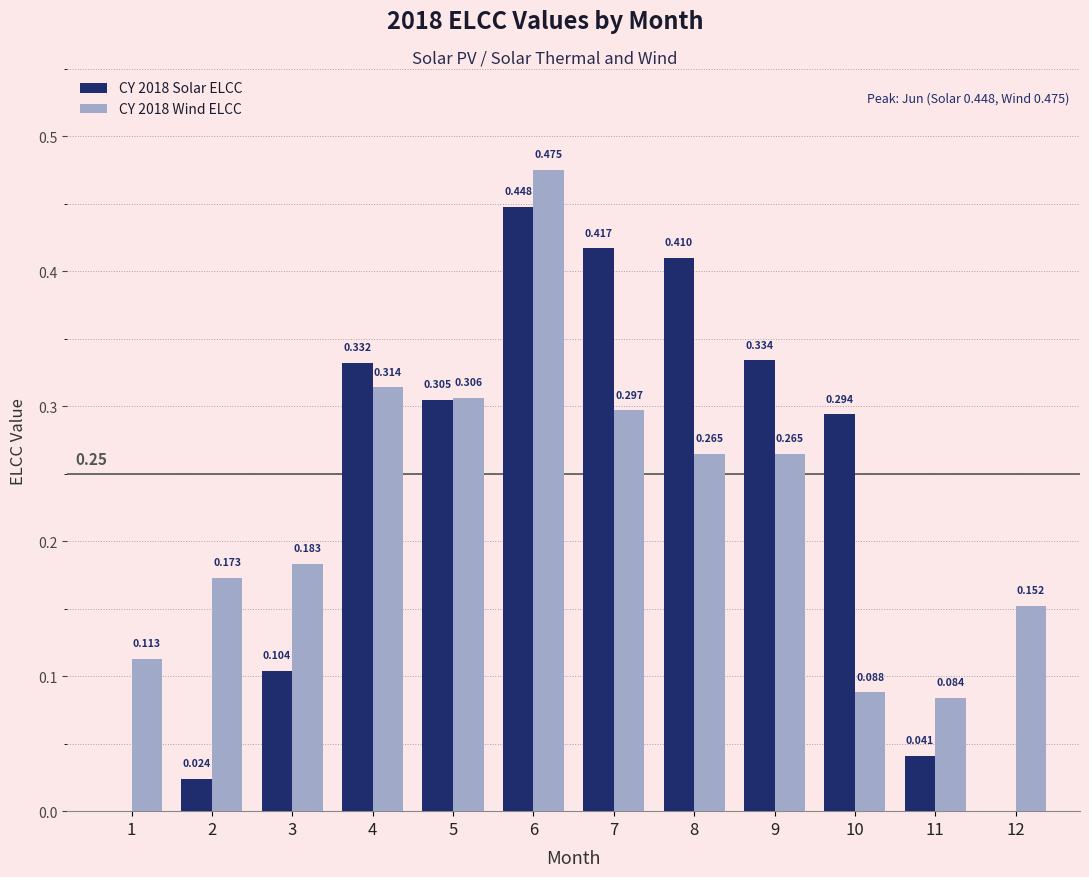

Is the value of CY 2018 Solar ELCC at 9 greater than the value of CY 2018 Wind ELCC at 2?

Yes